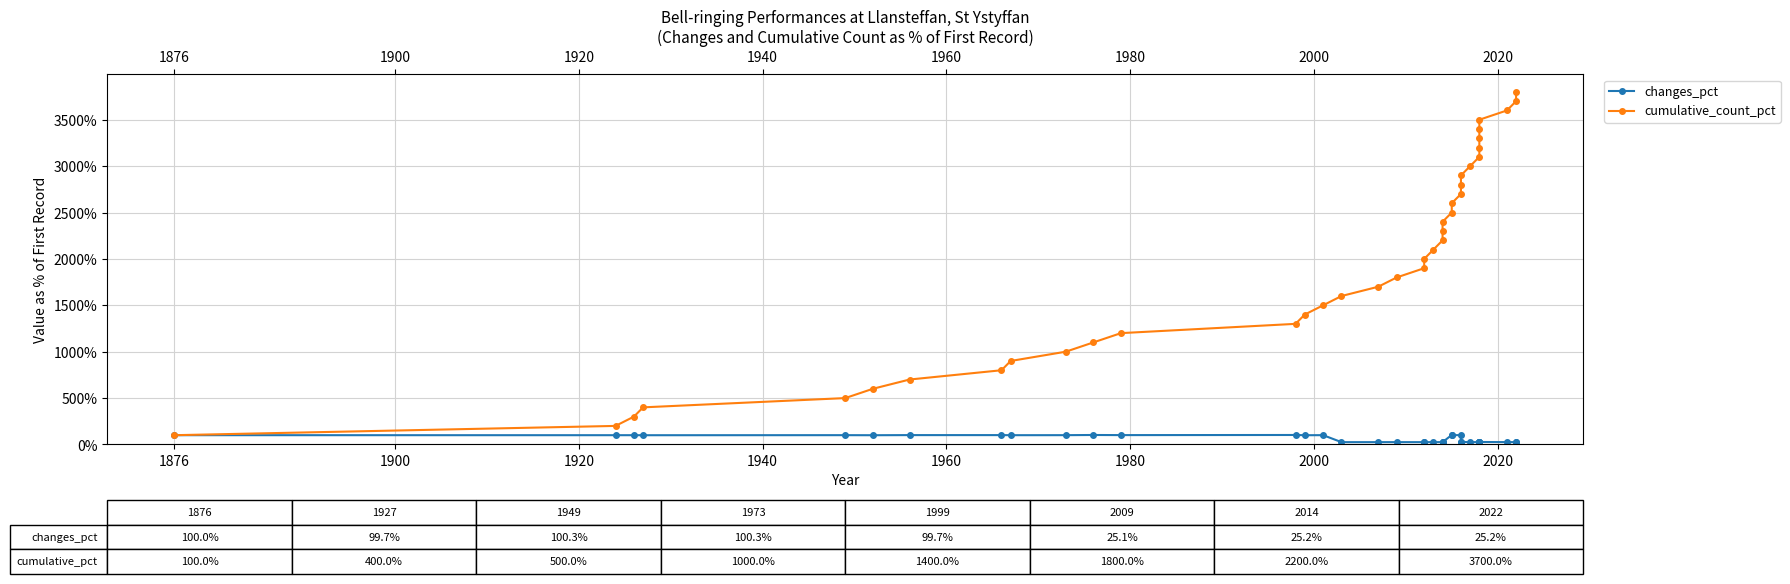

Rank the series by their average value, from lowest to highest.

changes_pct, cumulative_count_pct